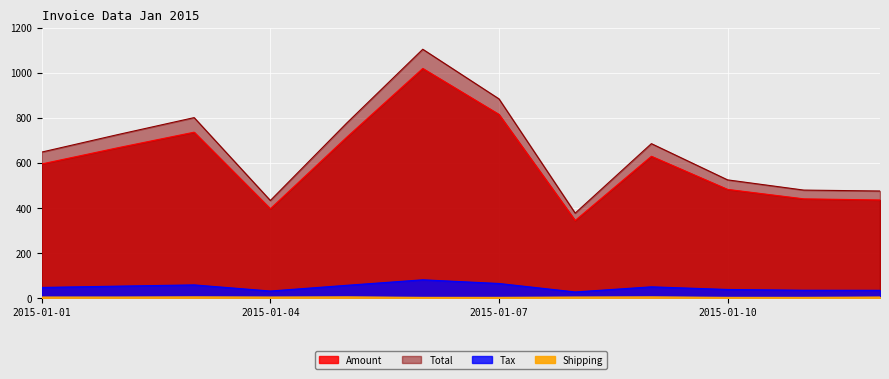

Reading right to left, transcribe all the data shown in this chart.

Amount: 2015-01-12=436.0	2015-01-11=441.0	2015-01-10=483.0	2015-01-09=630.0	2015-01-08=345.0	2015-01-07=816.0	2015-01-06=1020.0	2015-01-05=714.0	2015-01-04=397.0	2015-01-03=737.0	2015-01-02=668.0	2015-01-01=596.0
Tax: 2015-01-12=34.9	2015-01-11=35.3	2015-01-10=38.6	2015-01-09=50.4	2015-01-08=27.6	2015-01-07=65.3	2015-01-06=81.6	2015-01-05=57.1	2015-01-04=31.8	2015-01-03=59.0	2015-01-02=53.4	2015-01-01=47.7
Shipping: 2015-01-12=5.0	2015-01-11=3.6	2015-01-10=3.6	2015-01-09=5.8	2015-01-08=5.0	2015-01-07=3.6	2015-01-06=3.6	2015-01-05=5.8	2015-01-04=5.0	2015-01-03=5.8	2015-01-02=5.0	2015-01-01=5.0
Total: 2015-01-12=475.9	2015-01-11=479.9	2015-01-10=525.3	2015-01-09=686.1	2015-01-08=377.6	2015-01-07=884.9	2015-01-06=1105.2	2015-01-05=776.9	2015-01-04=433.8	2015-01-03=801.7	2015-01-02=726.4	2015-01-01=648.7